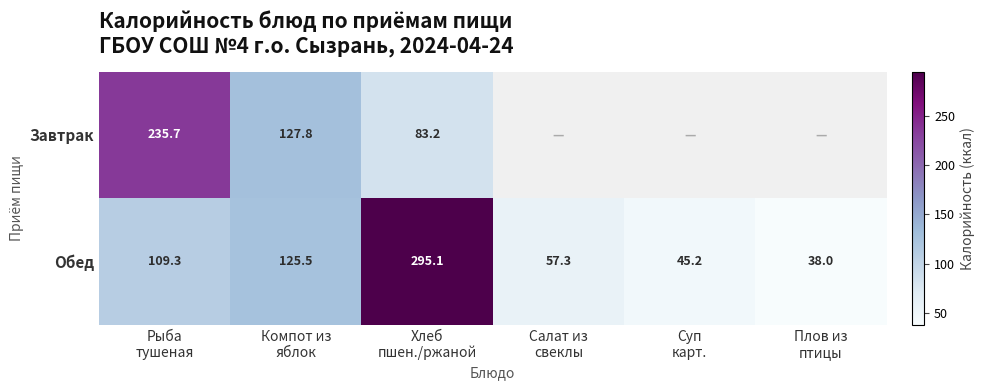

List the series in order of their overall mean, highest first.

Завтрак, Обед